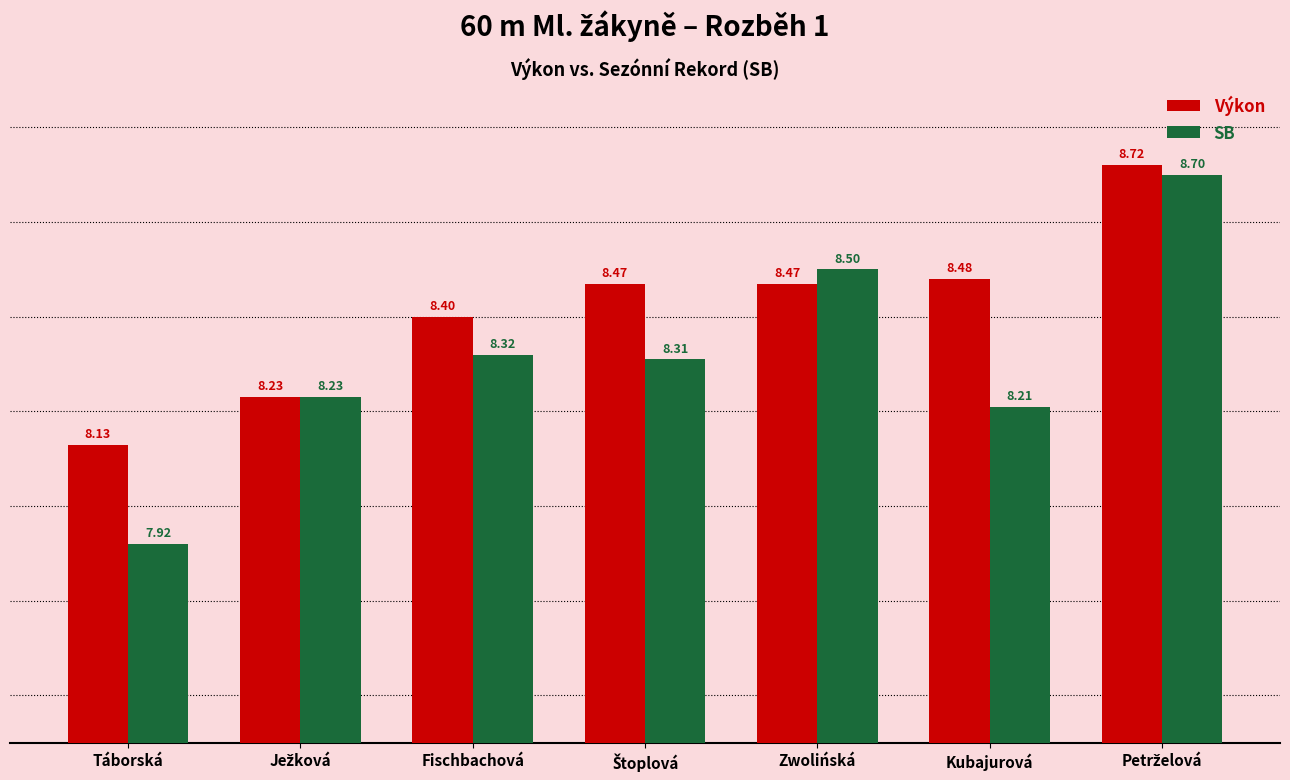

What is the difference between the maximum and second lowest values in the SB series?

0.5